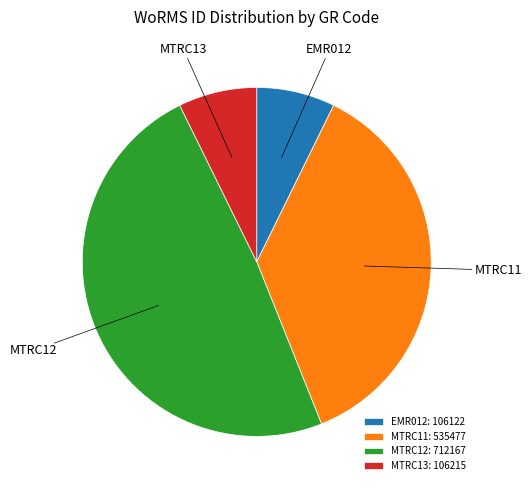

What is the ratio of the value at MTRC11: 535477 to the value at EMR012: 106122?

5.0